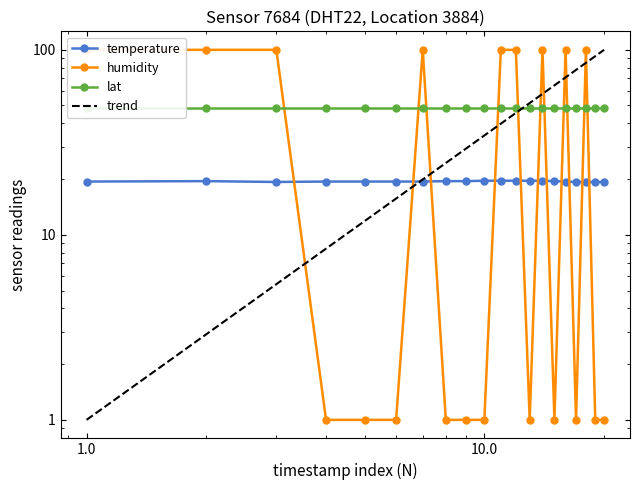

How many intersections are there between temperature and humidity?

11